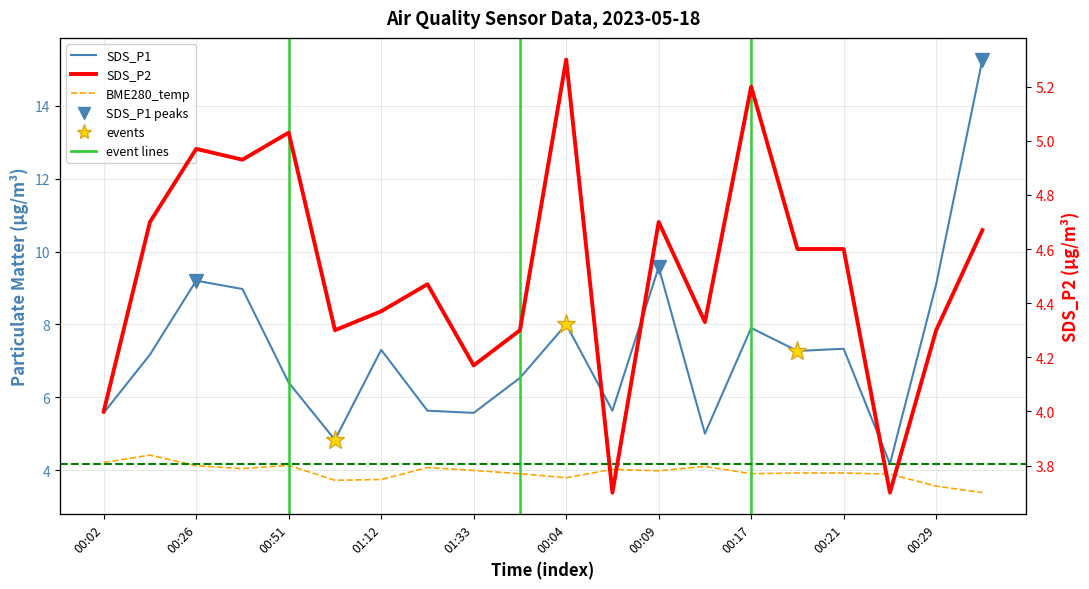

What is the difference between the SDS_P1 values at 00:12 and 01:33?

0.6